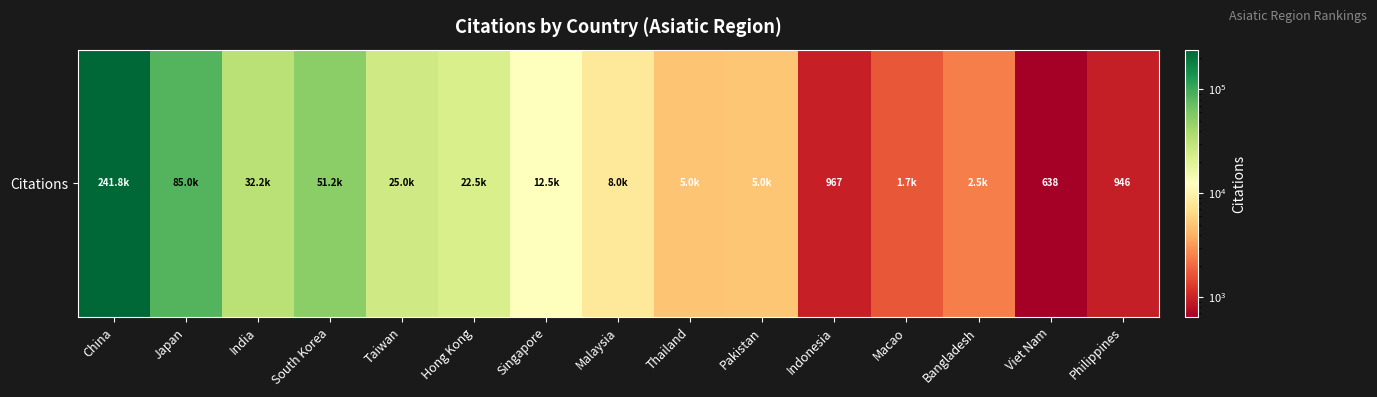

Which has a higher value, Taiwan or Pakistan?

Taiwan